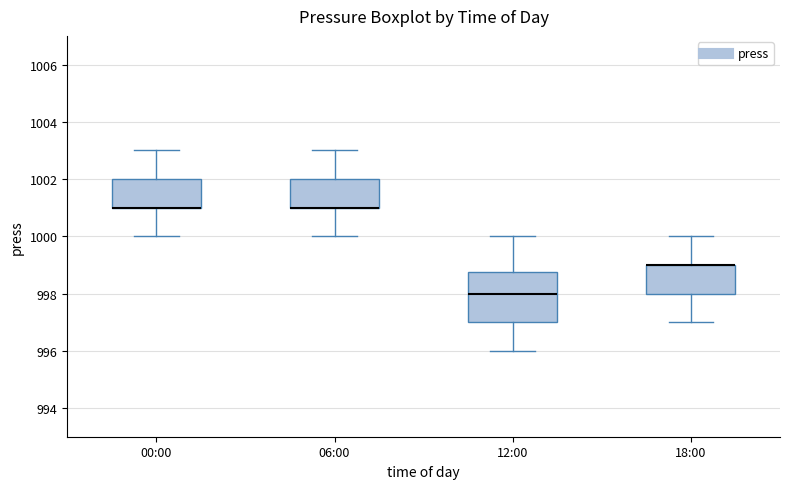

Reading left to right, transcribe this box plot: for each box, give where its median line is, the range the box spans, and where its two whiskers end, as read against the y-axis. The values are not printed on the chart, so give them approximately, as read against the axis.

00:00: median 1001.0 (drawn on the box's lower edge), box 1001.0 to 1002.0, whiskers 1000.0 to 1003.0
06:00: median 1001.0 (drawn on the box's lower edge), box 1001.0 to 1002.0, whiskers 1000.0 to 1003.0
12:00: median 998.0, box 997.0 to 998.8, whiskers 996.0 to 1000.0
18:00: median 999.0 (drawn on the box's upper edge), box 998.0 to 999.0, whiskers 997.0 to 1000.0